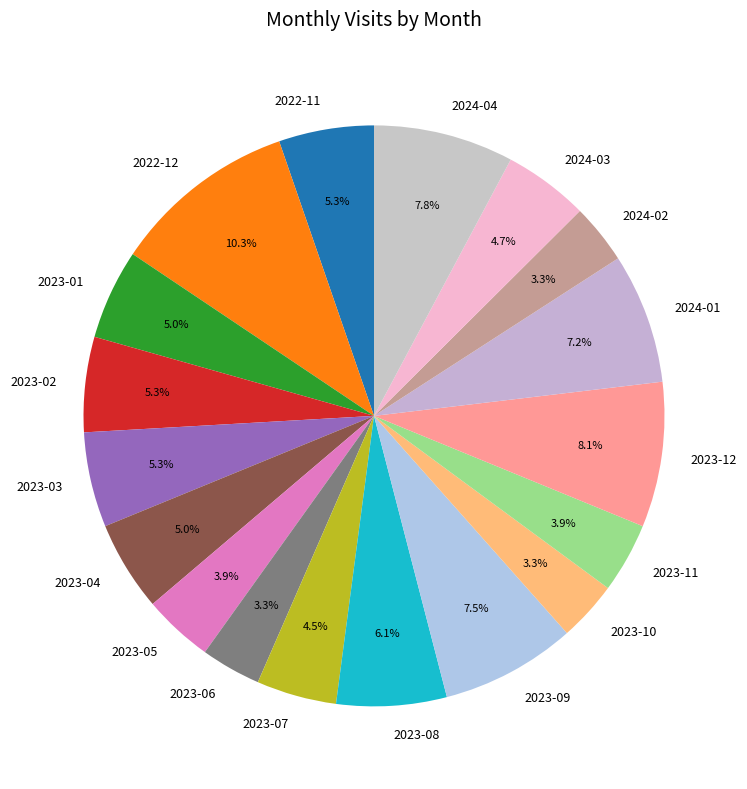

Is there any slice that represents more than half of the pie?

No